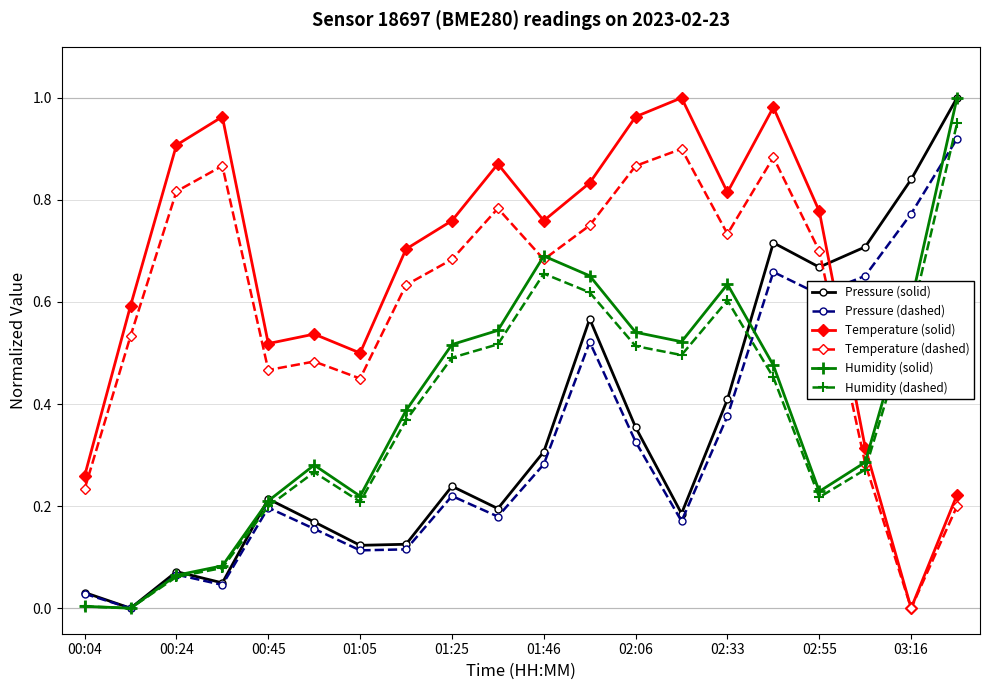

True or false: Humidity (solid) has more than 2 points higher than both neighbors.

True